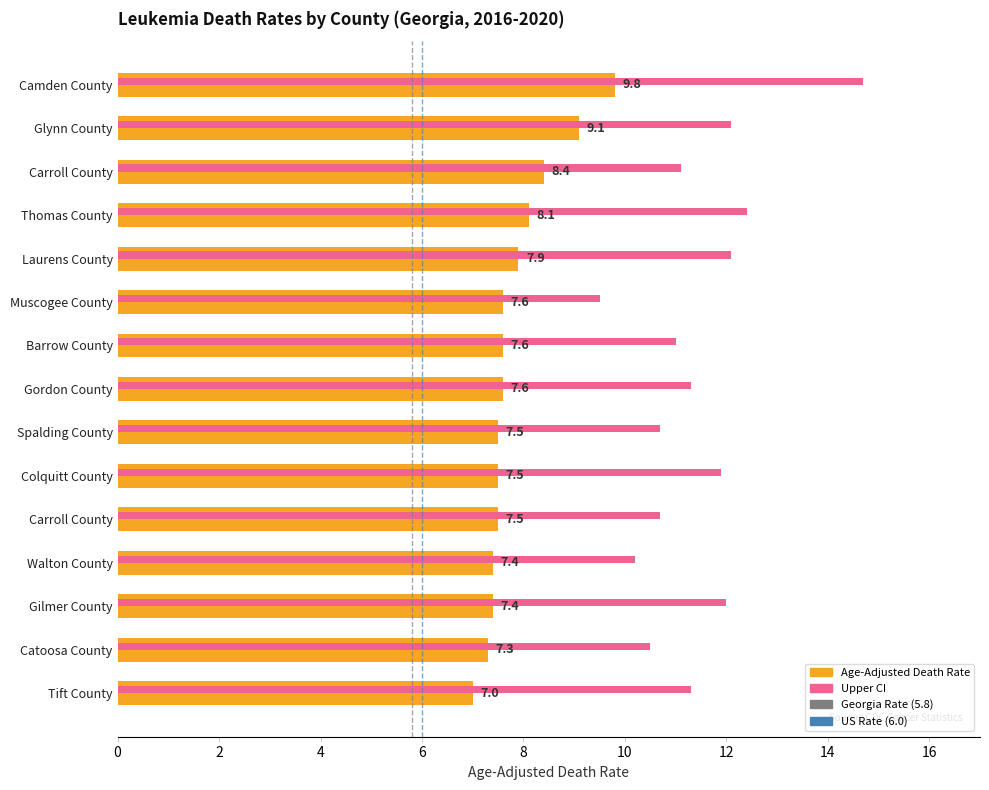

Between Tift County and Spalding County, which is larger?

Spalding County